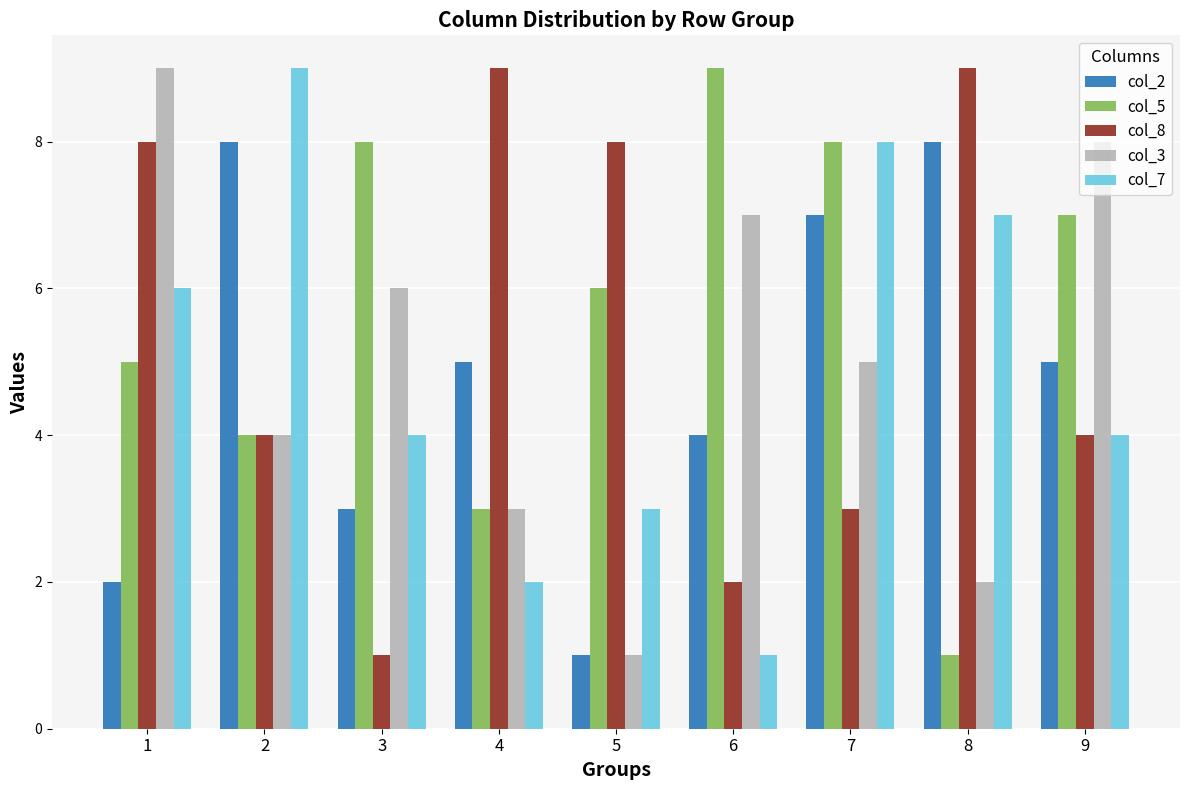

What is the greatest value displayed?

9